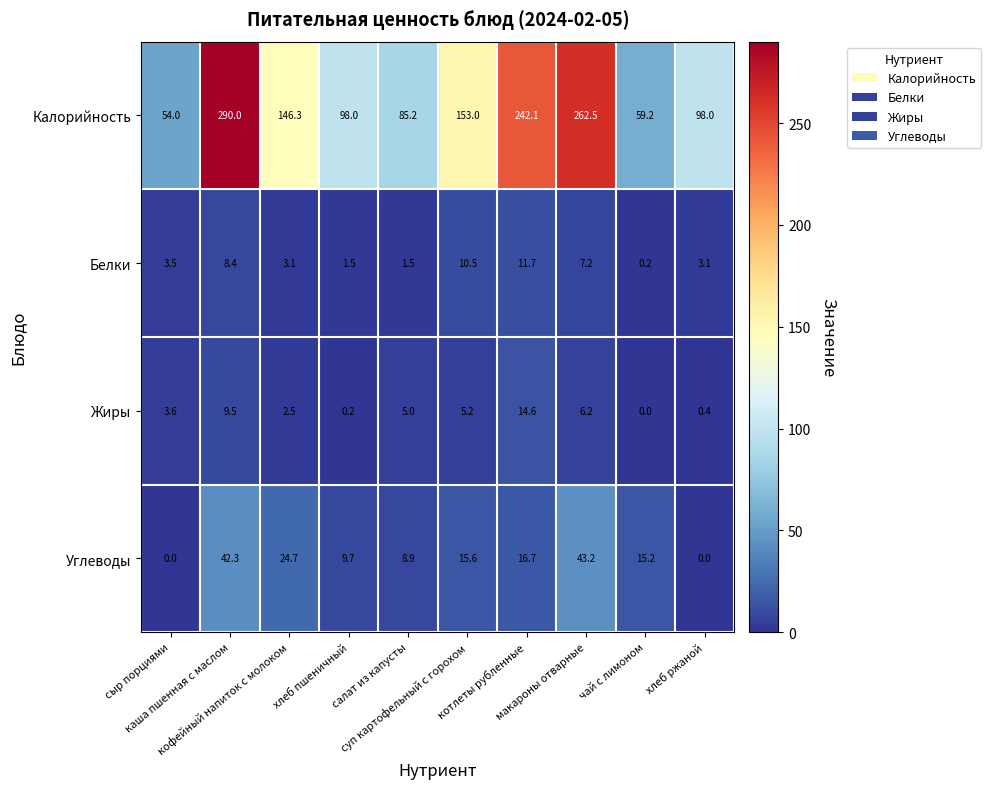

What is the greatest value displayed?

290.0